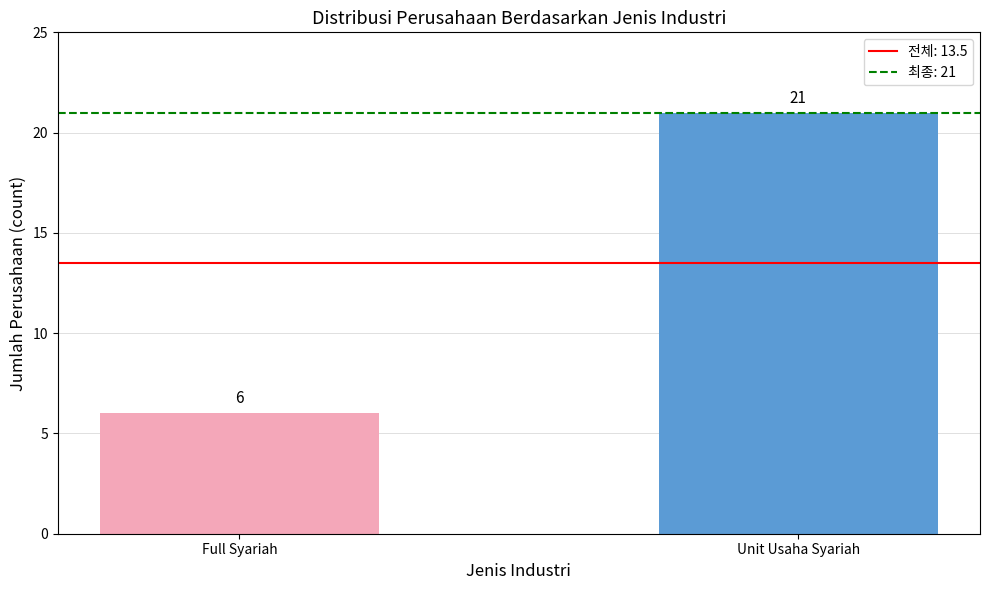

The chart shows a value of 5 at Unit Usaha Syariah. True or false?

False